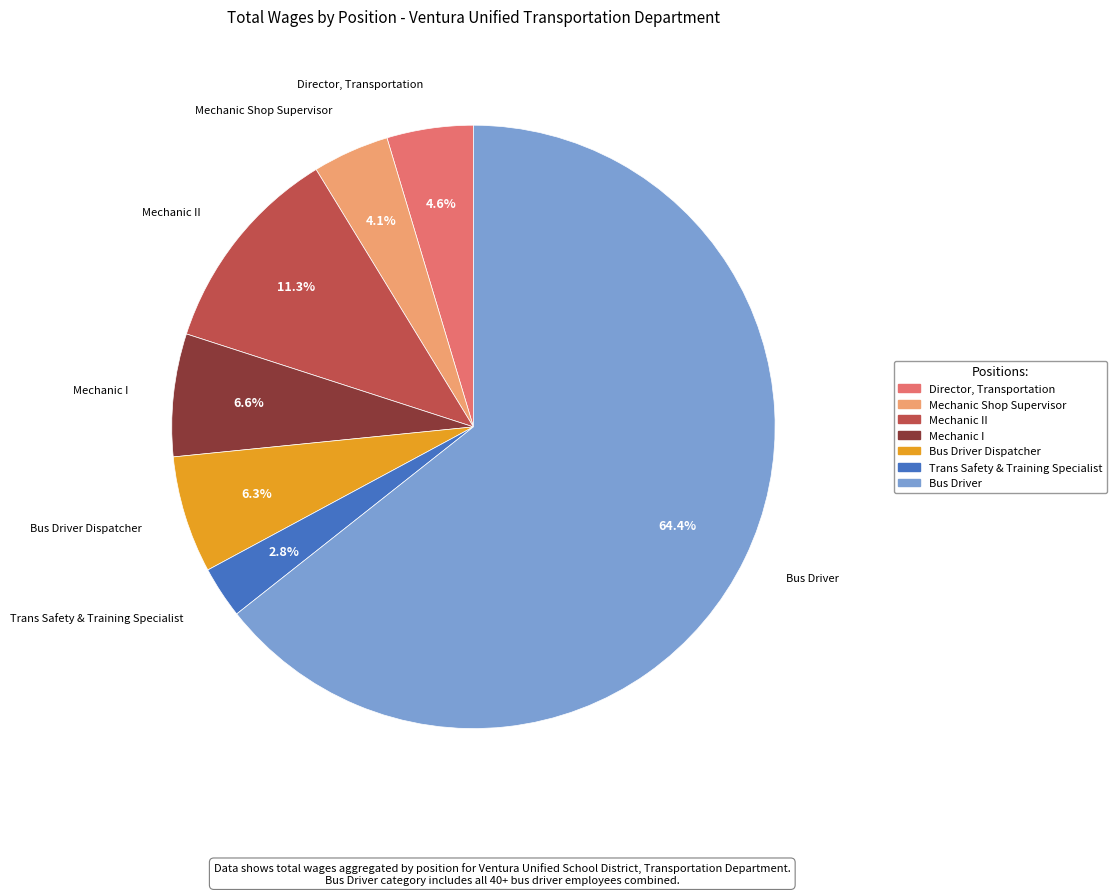

Is there any slice that represents more than half of the pie?

Yes